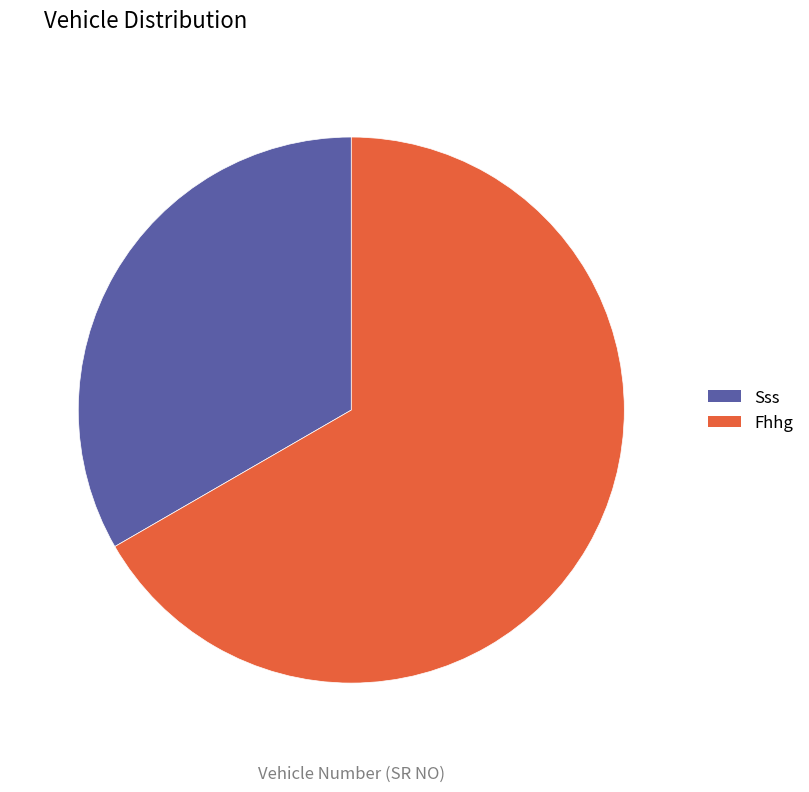

To the nearest percent, what percentage of the pie is Fhhg?

67%